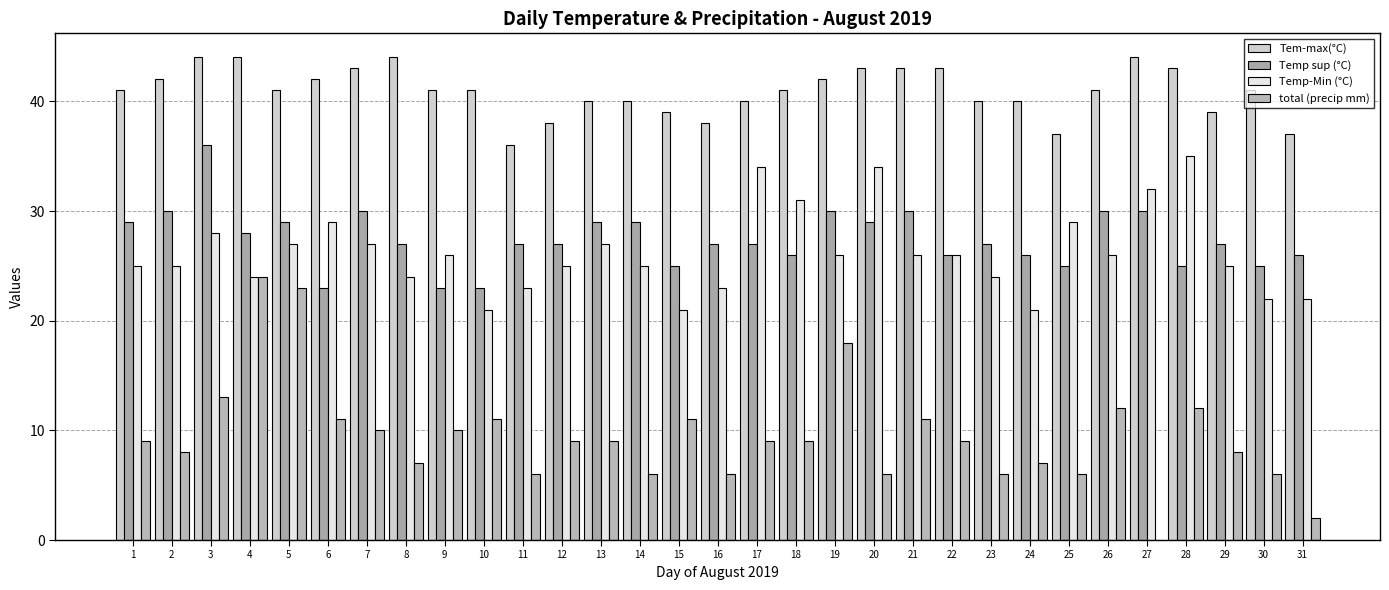

Is the value of total (precip mm) at 16 greater than the value of Temp sup (°C) at 20?

No